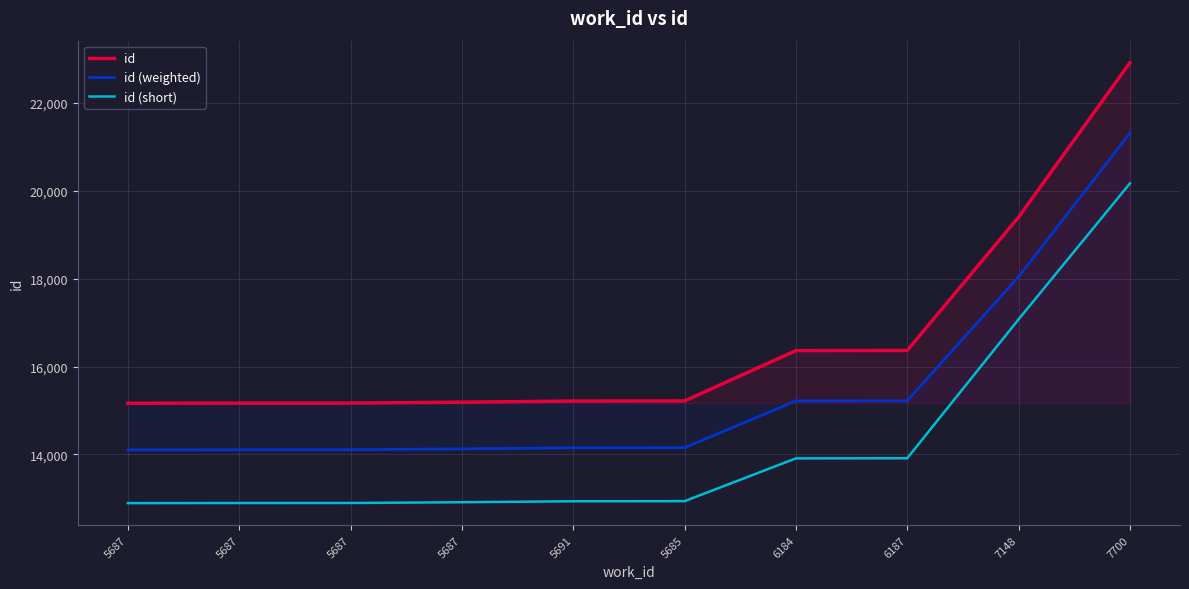

Is this an area chart (filled region under the line)?

No